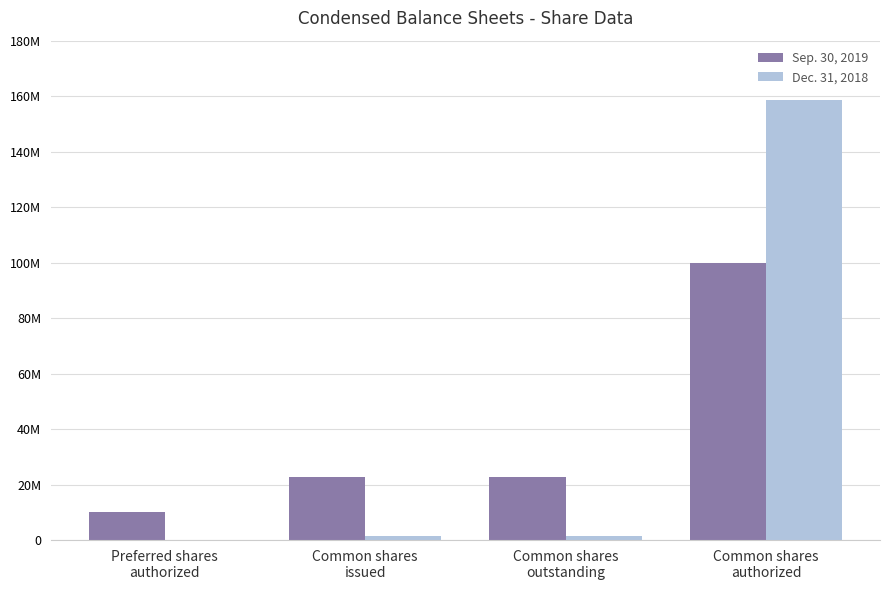

What is the approximate value of Sep. 30, 2019 at Common shares
issued?

22739345